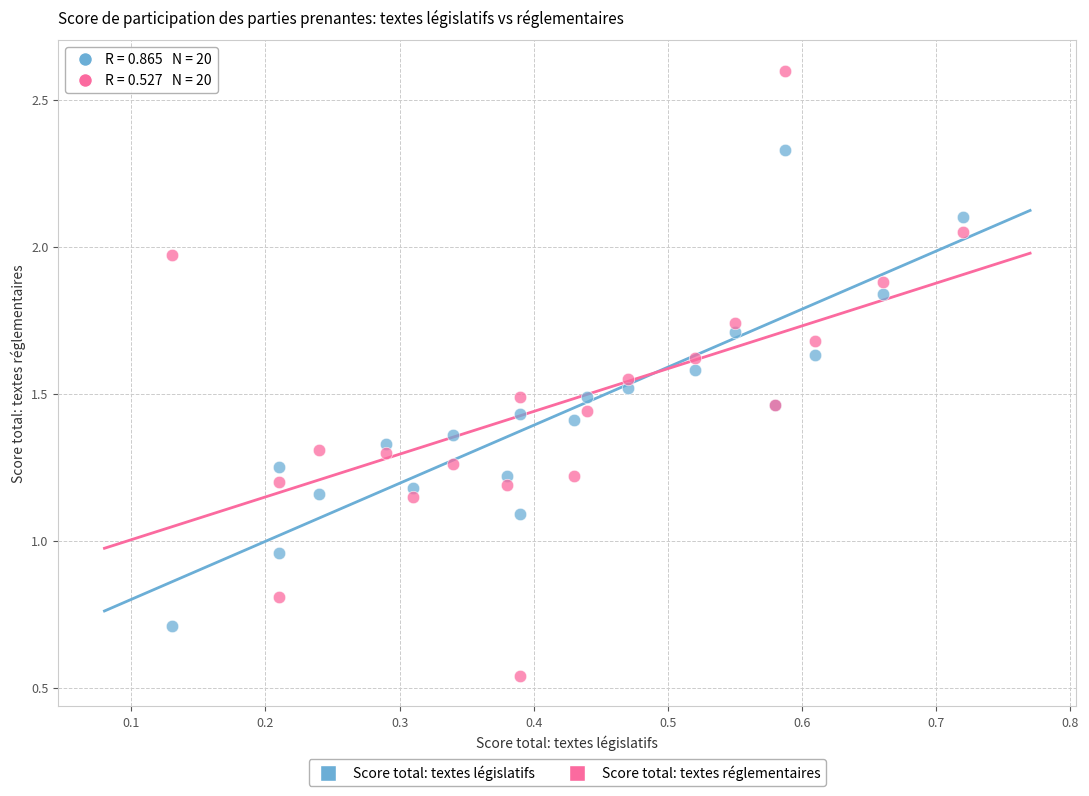

What is the X range (max minus min) for the scatter plot?

0.6